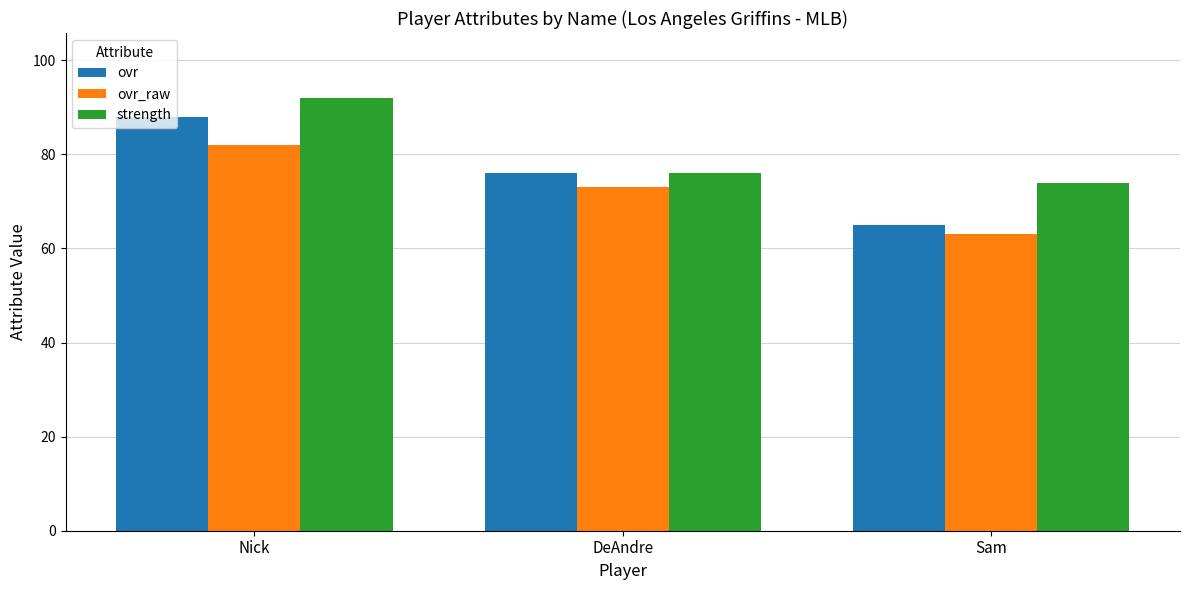

Which series changed the most between Nick and DeAndre?

strength